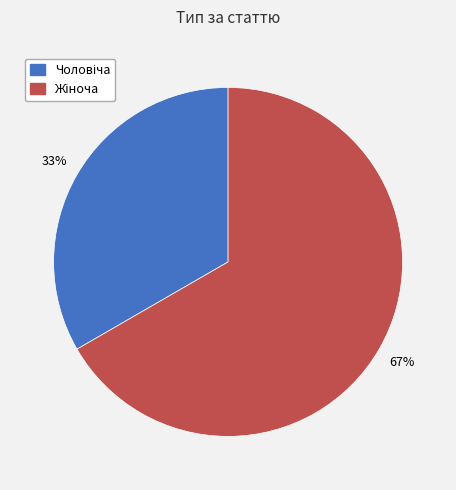

Does any single category account for the majority?

Yes